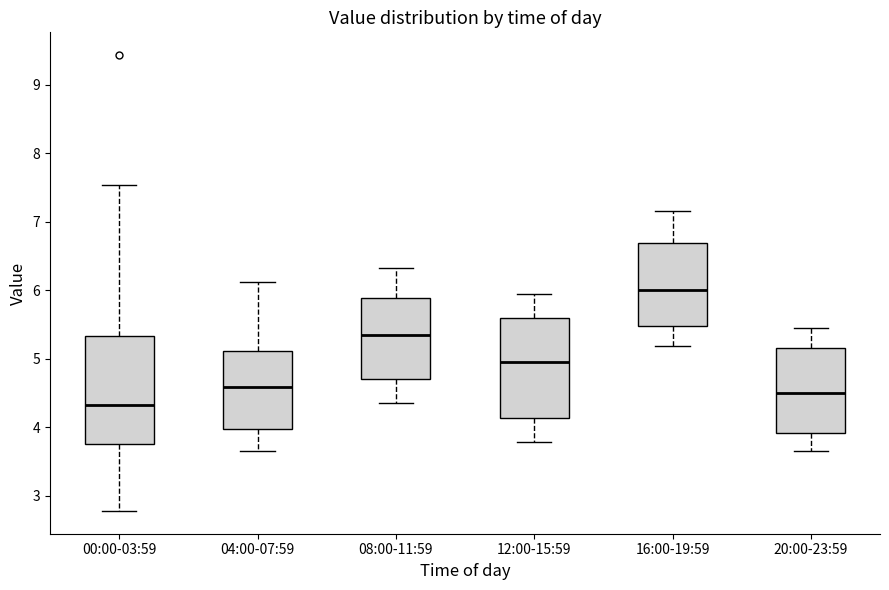

Where is the upper edge of the box for 08:00-11:59 on the y-axis? The values are not printed on the chart, so give them approximately, as read against the axis.

5.9